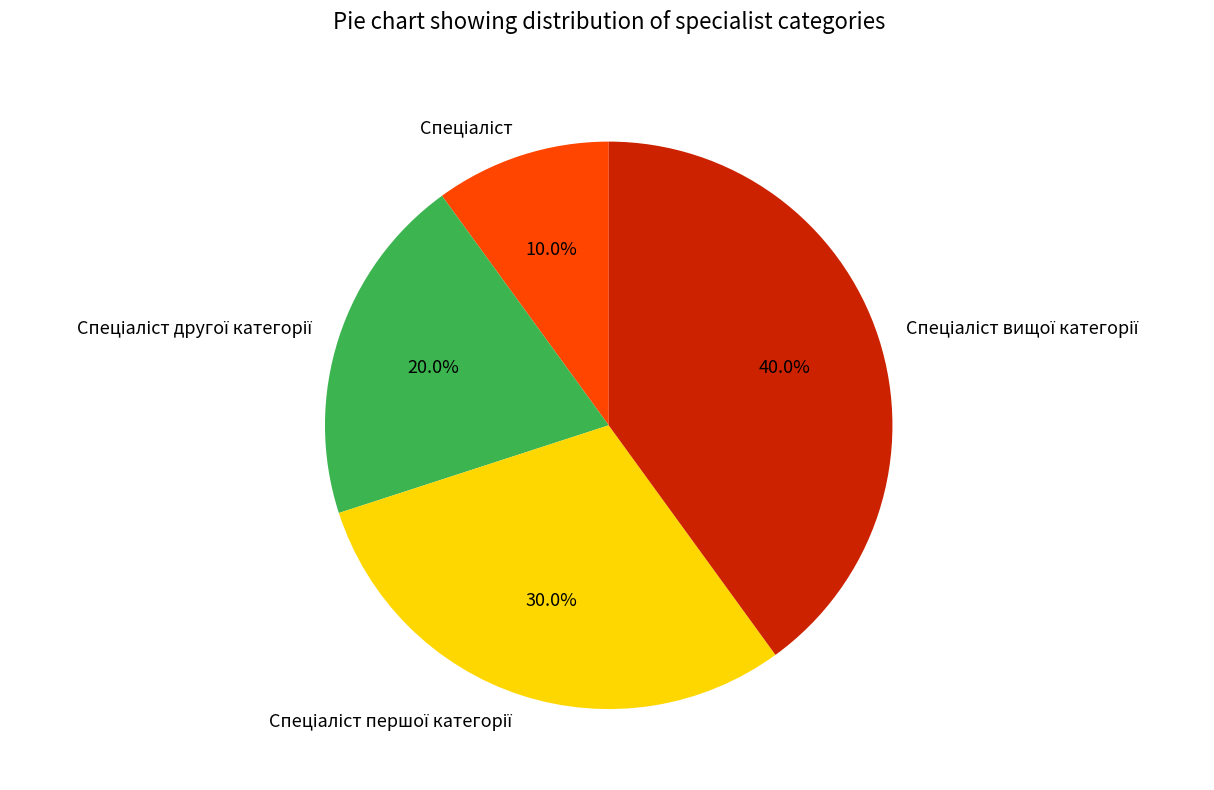

Does any single category account for the majority?

No